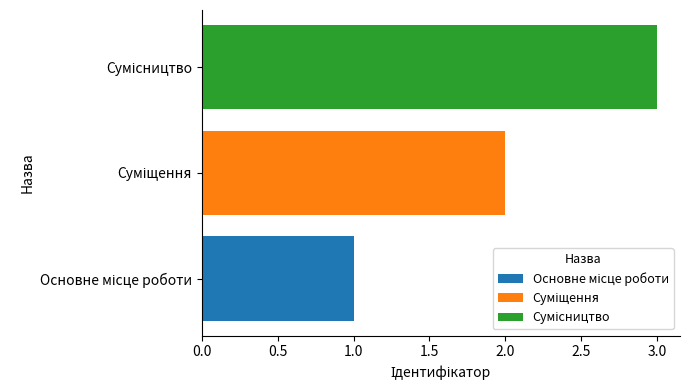

What is the greatest value displayed?

3